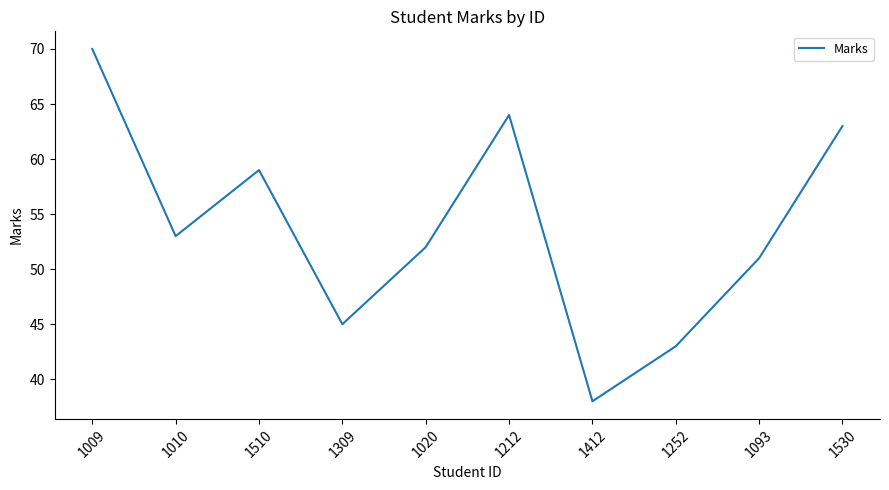

Does the chart have visible grid lines?

No